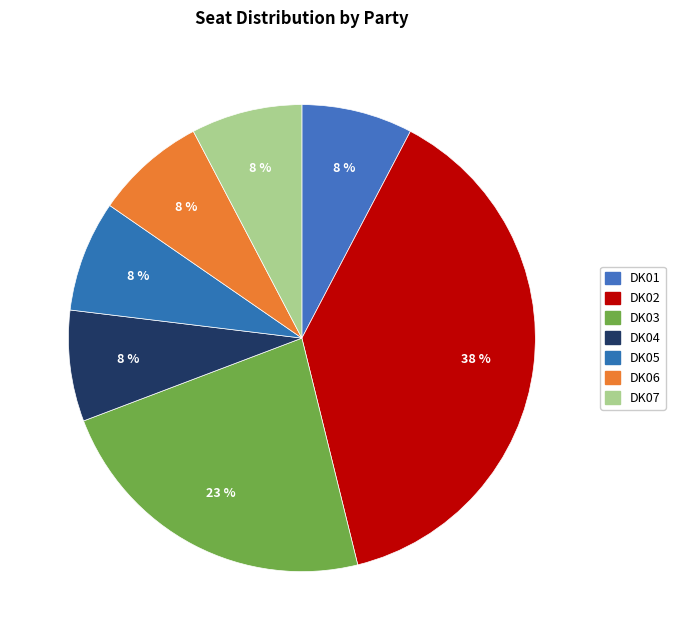

How many slices are in this pie chart?

7